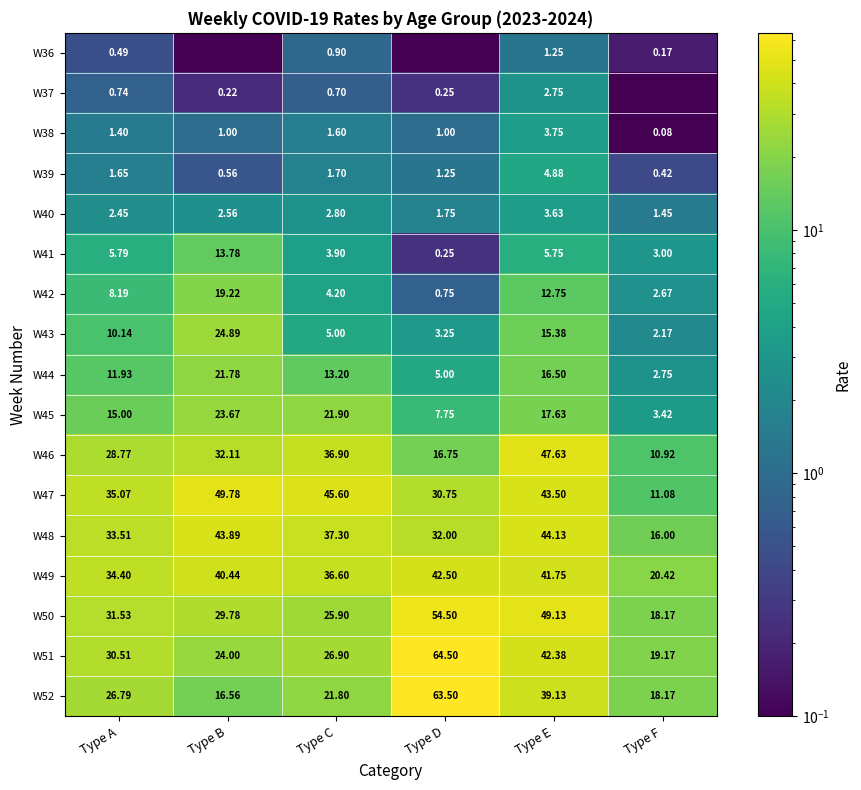

At which label does W41 first exceed 5?

Type A